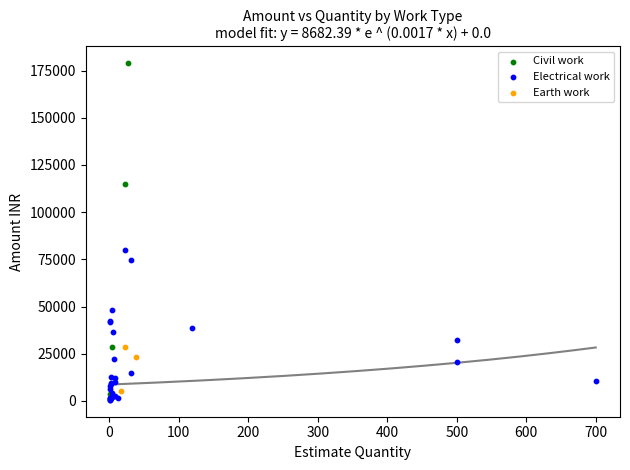

Which series reaches the maximum Y coordinate?

Civil work